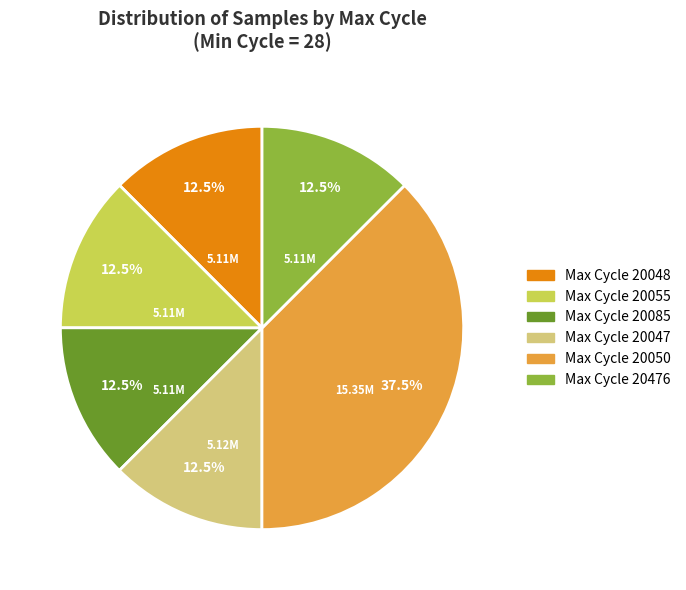

Does any single category account for the majority?

No